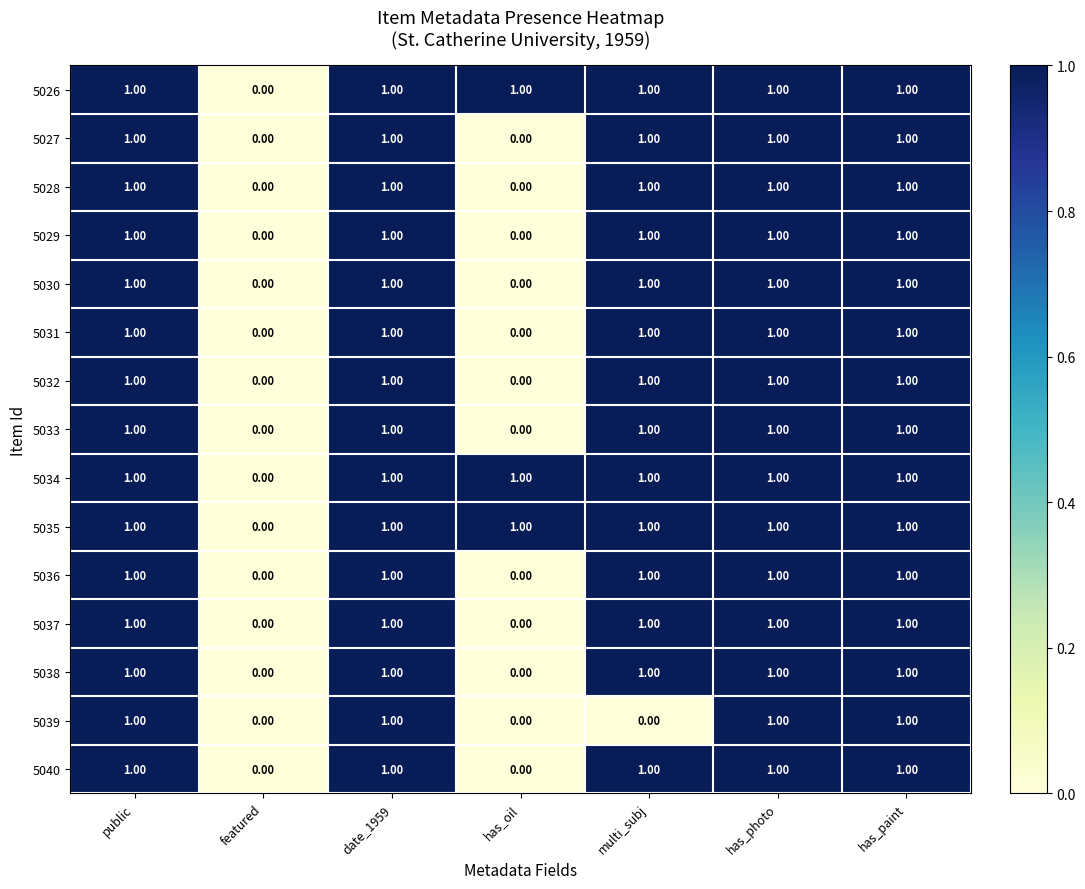

What is the sum of all 5035 values?

6